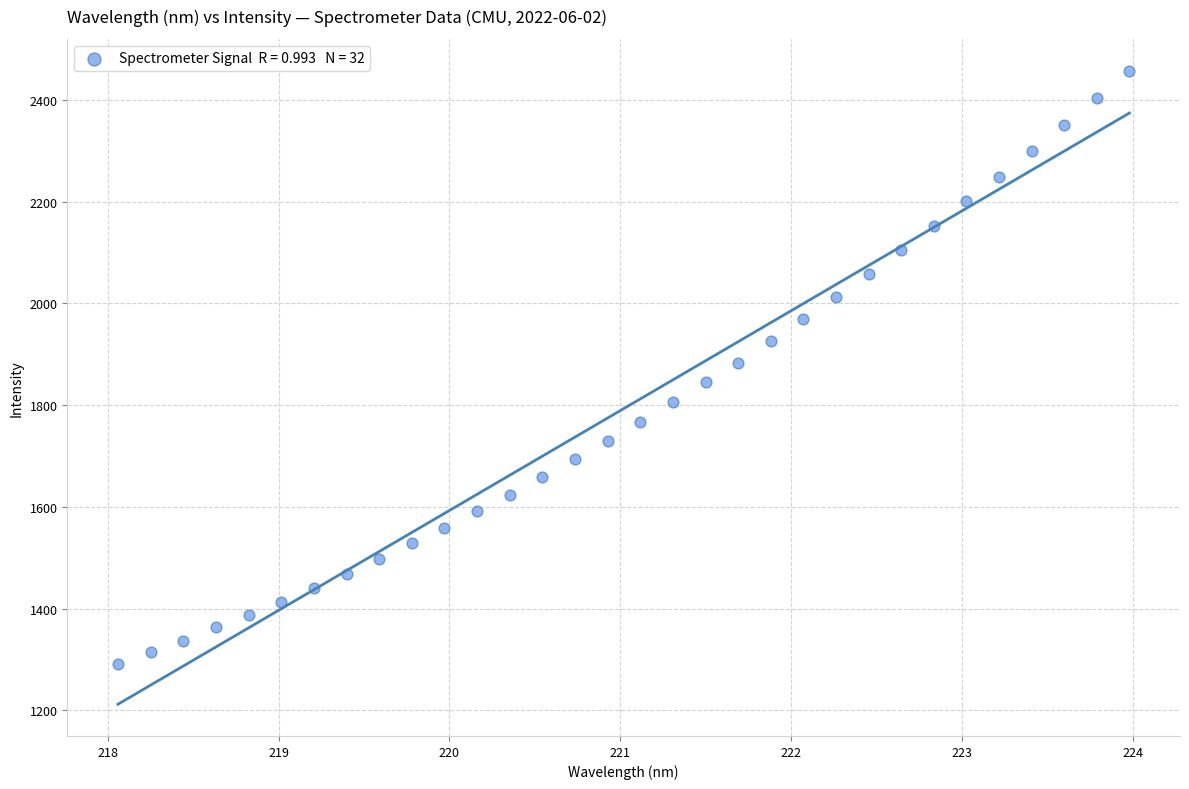

What is the range of X values (max minus min)?

5.9